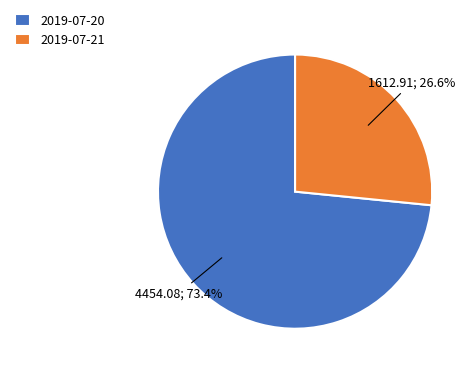

Which slice represents more than half of the pie?

2019-07-20